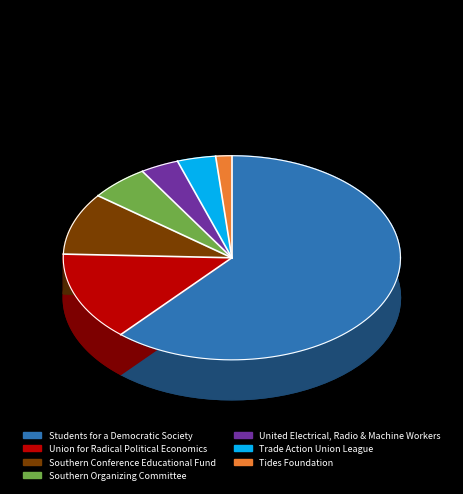

To the nearest percent, what percentage of the pie is Union for Radical Political Economics?

14%